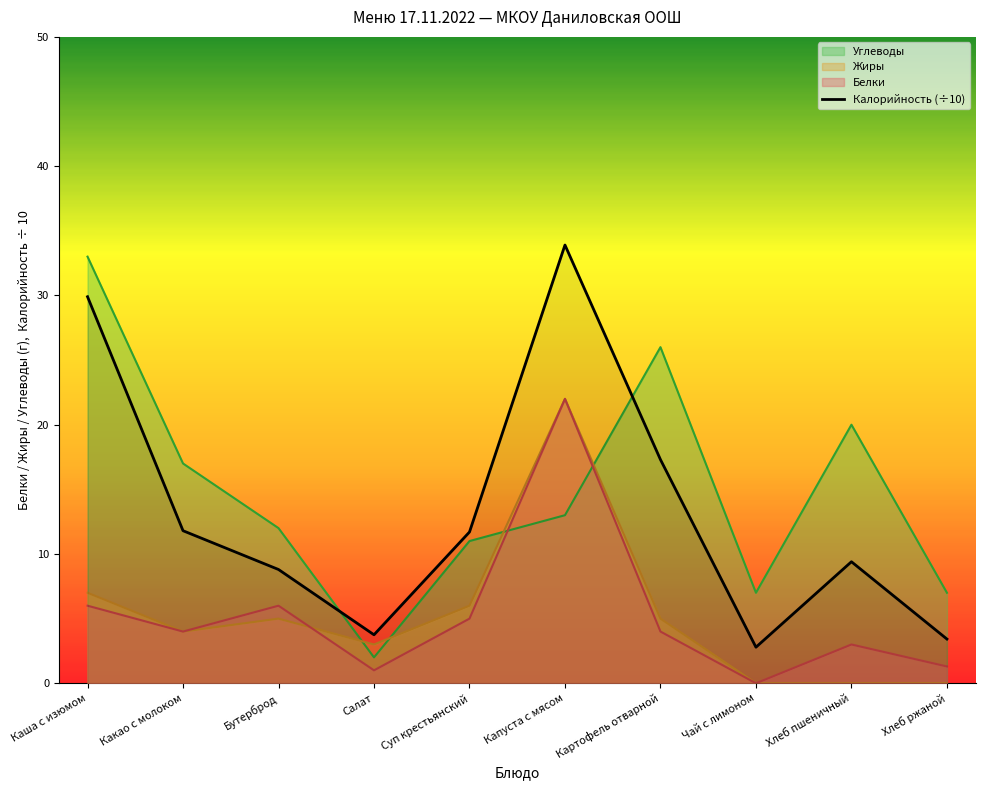

Reading left to right, transcribe all the data shown in this chart.

29.9	11.8	8.8	3.8	11.7	33.9	17.3	2.8	9.4	3.4